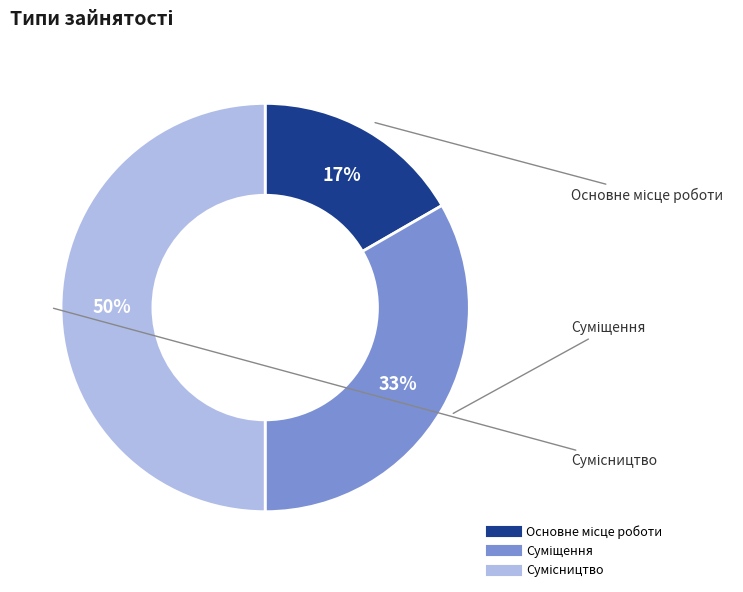

To the nearest percent, what is the difference between the largest and smallest slice percentages?

33%